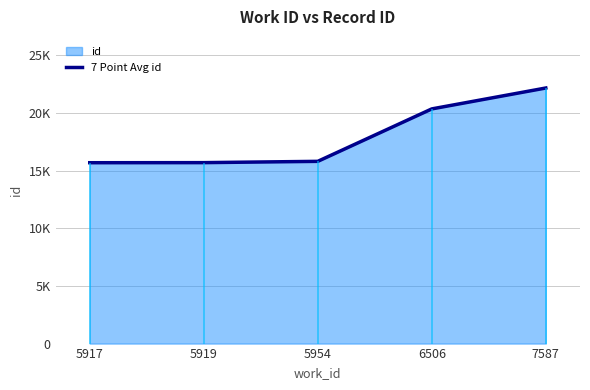

What is the difference between the maximum and minimum values?

6480